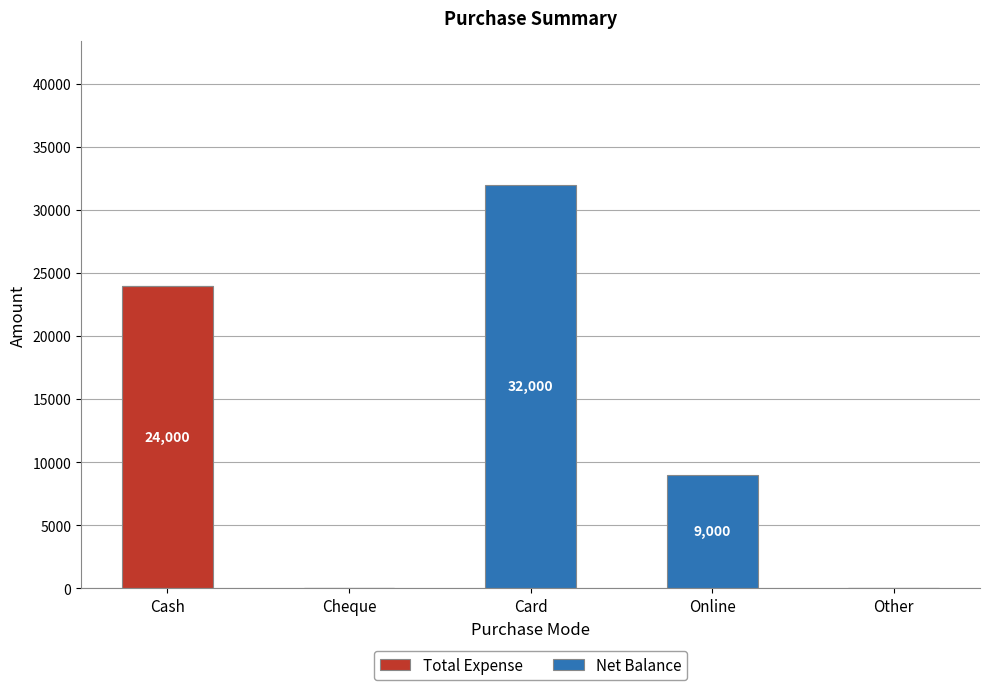

At which category is the sum across all series the highest?

Card